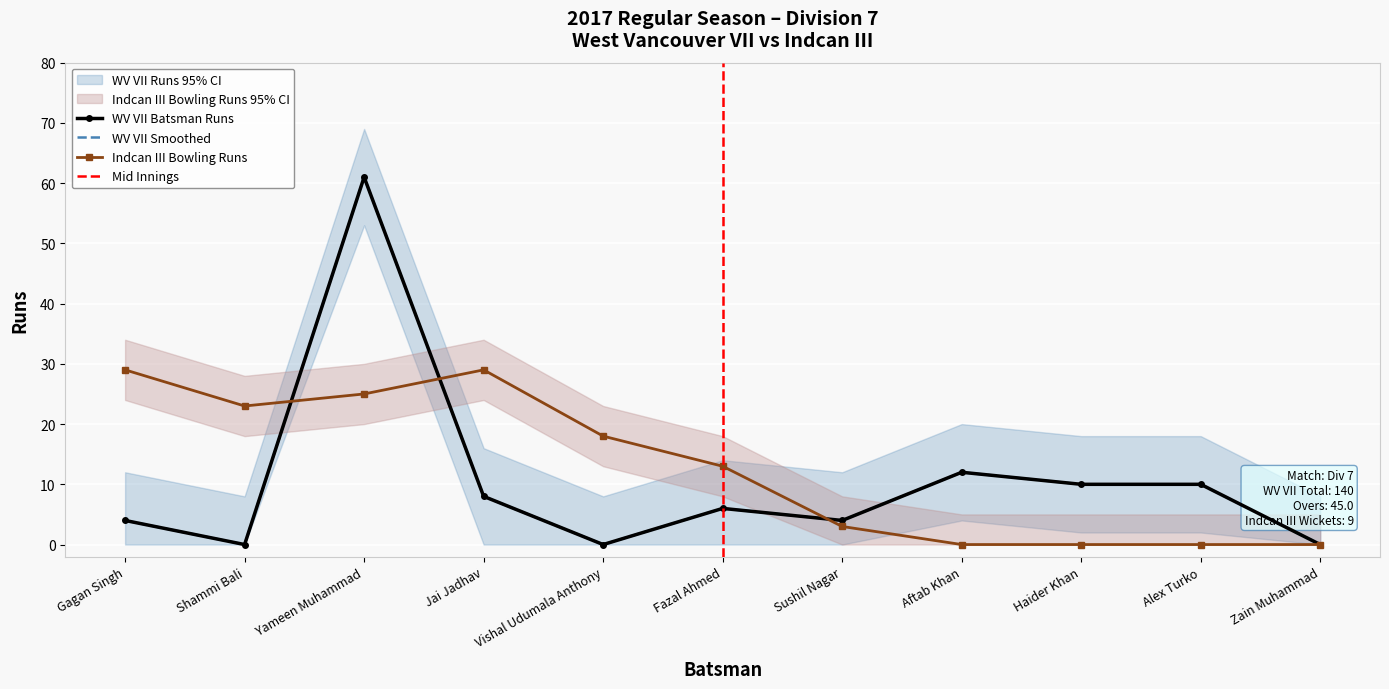

True or false: Indcan III Bowling Runs has more than 1 interior local peaks.

False